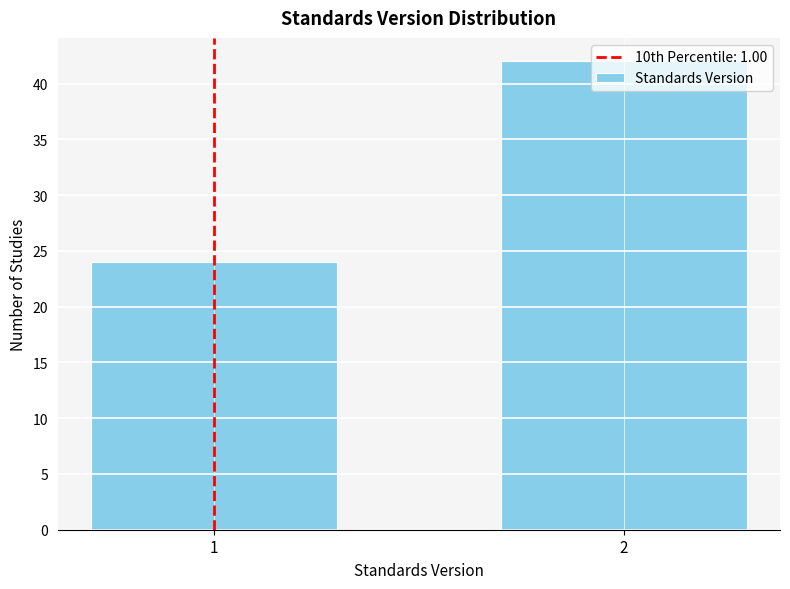

What is the value of the 1st bar from the left?

24